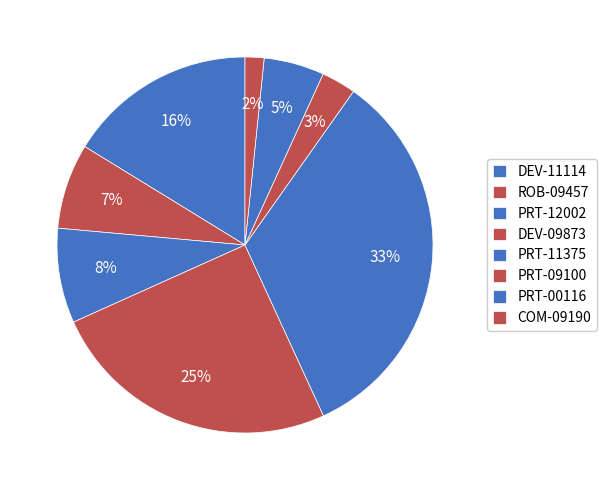

What percentage is NOT represented by COM-09190?

98.4%